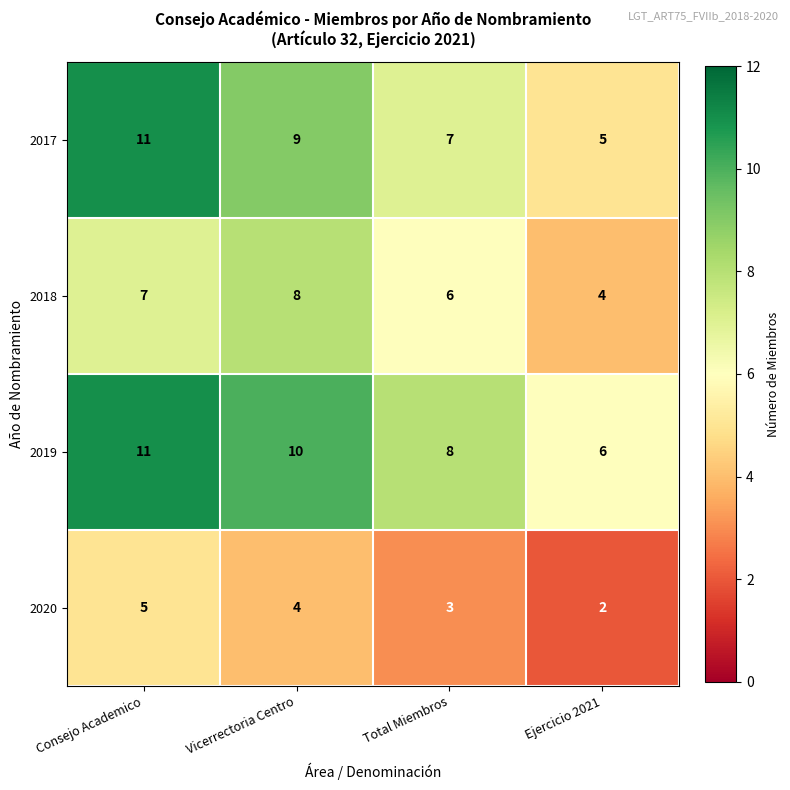

At which category does the chart reach its minimum across all series?

Ejercicio 2021